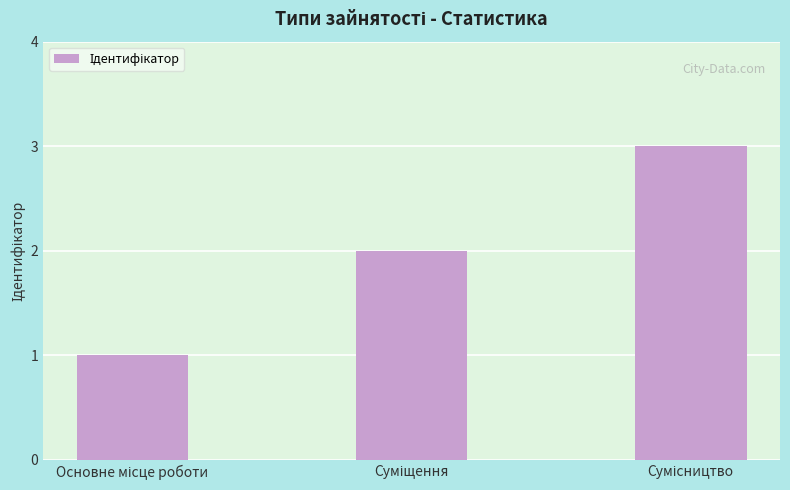

What is the sum of all values?

6